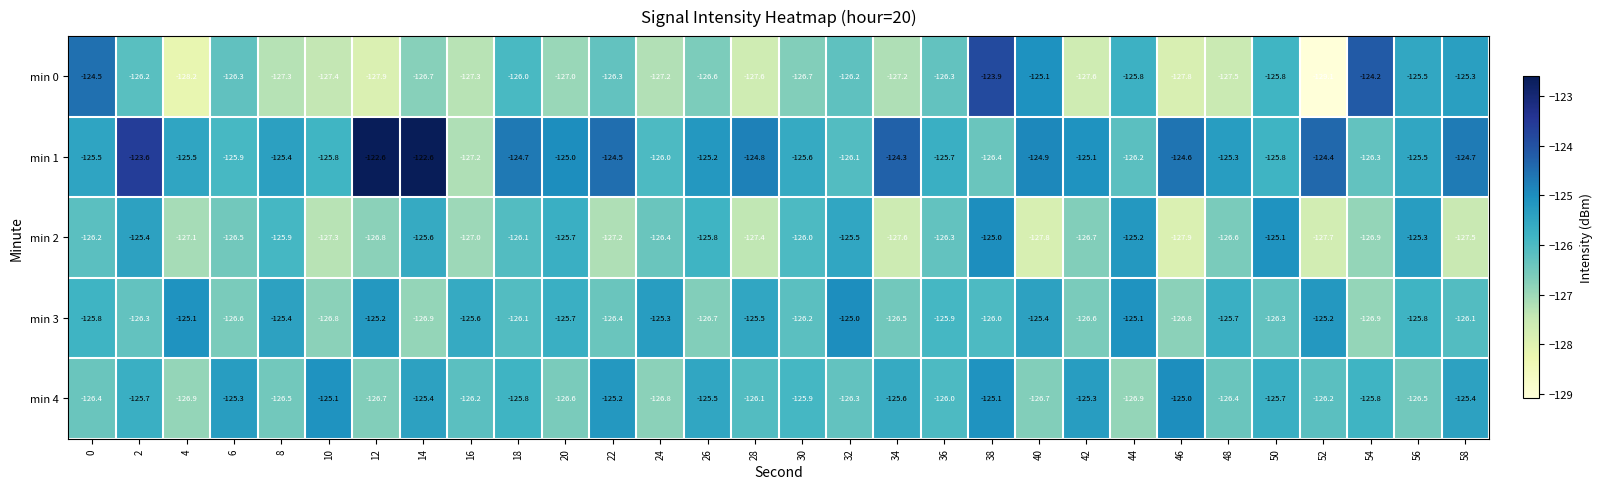

What value does the min 0 series have at 44?

-125.8